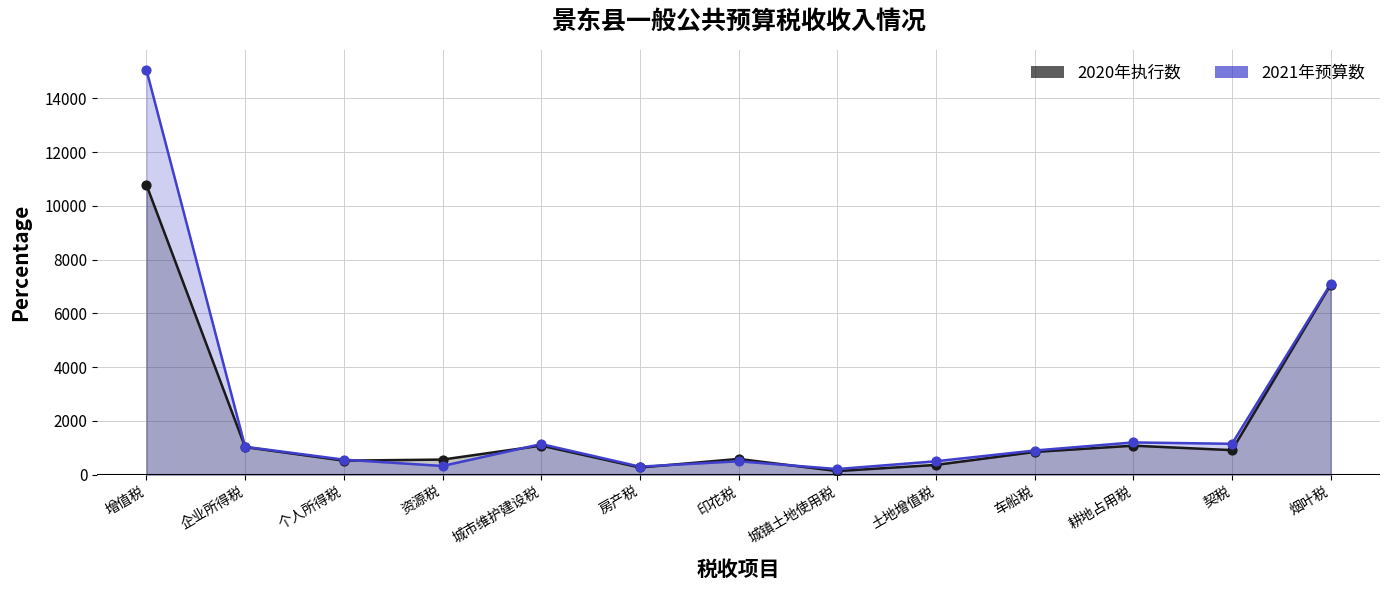

Is the value of 2021年预算数 at 城镇土地使用税 greater than the value of 2020年执行数 at 房产税?

No